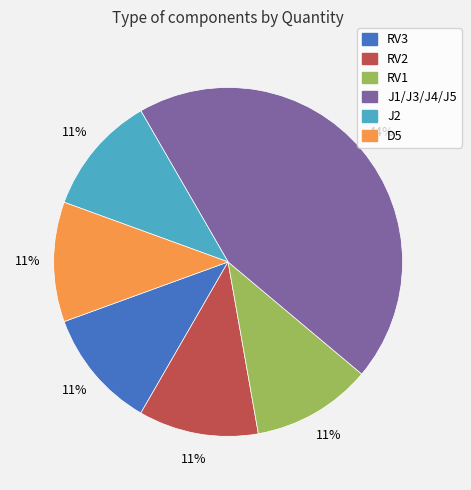

Which slice is the largest?

J1/J3/J4/J5